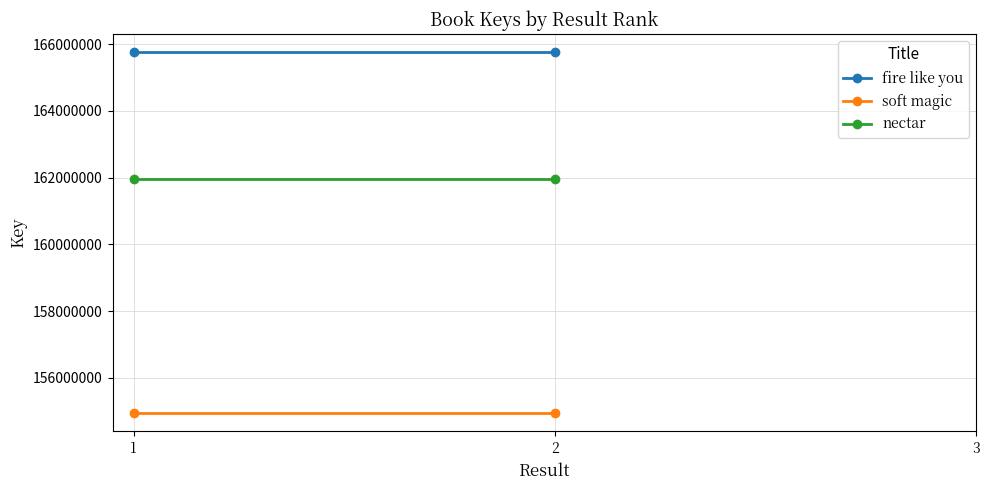

What is the approximate value of soft magic at 1?

154937388